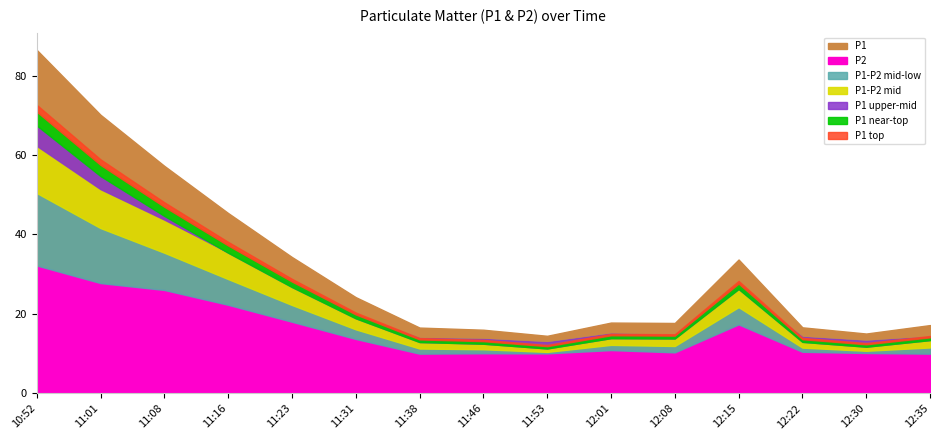

Reading left to right, extract all data points from this chart.

P1: 10:52=86.5	11:01=70.1	11:08=57.3	11:16=45.4	11:23=34.3	11:31=24.2	11:38=16.6	11:46=16.0	11:53=14.5	12:01=17.8	12:08=17.7	12:15=33.7	12:22=16.6	12:30=15.1	12:35=17.2
P2: 10:52=32.2	11:01=27.8	11:08=26.0	11:16=22.3	11:23=18.0	11:31=13.7	11:38=10.0	11:46=10.1	11:53=10.1	12:01=10.9	12:08=10.3	12:15=17.4	12:22=10.5	12:30=10.2	12:35=10.0